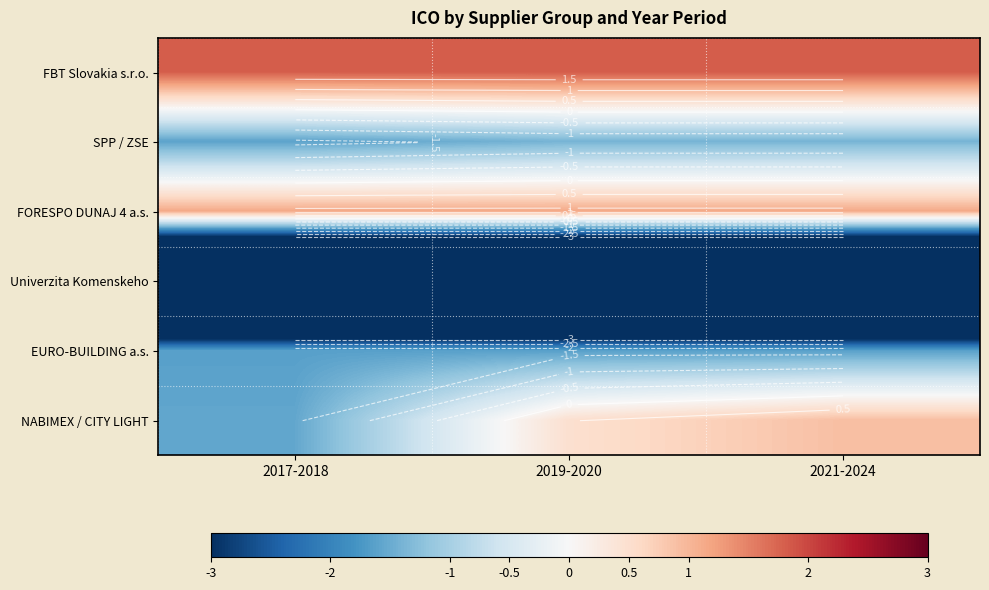

What is the greatest value displayed?

1.8